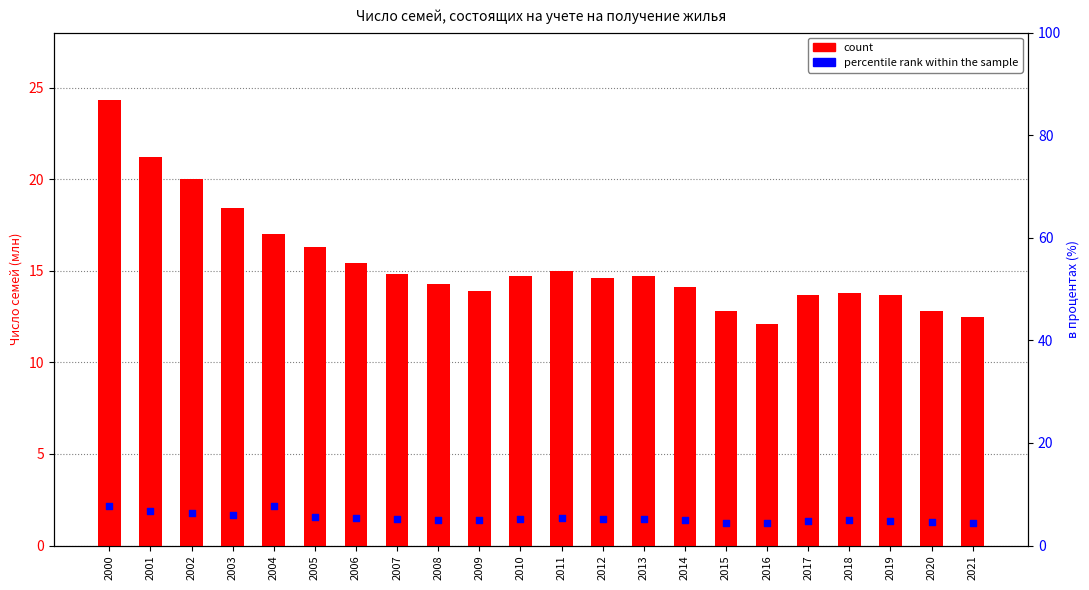

What are all the series names shown in the legend?

count, percentile rank within the sample